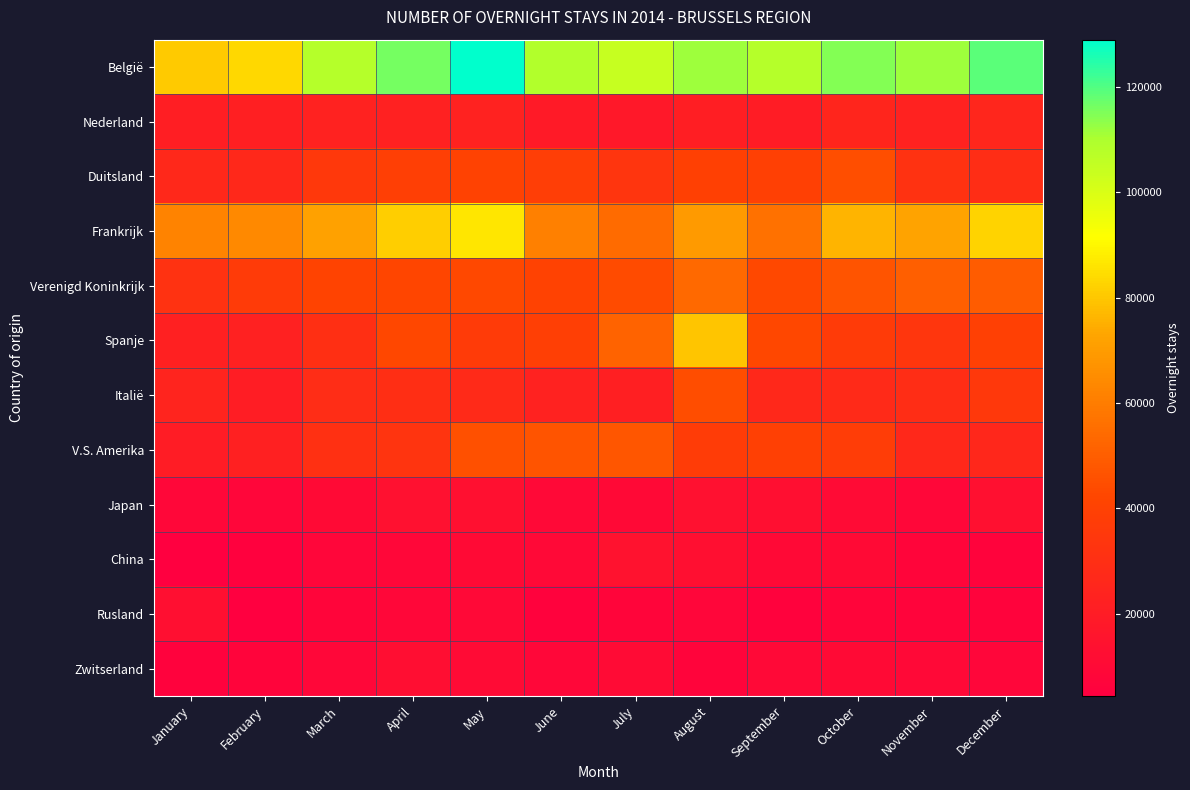

Reading left to right, list all the values displayed in this chart.

België: January=80497	February=83616	March=108440	April=115837	May=128936	June=108672	July=104208	August=111636	September=108094	October=114609	November=111629	December=118825
Nederland: January=21176	February=21476	March=23226	April=22719	May=23106	June=18543	July=17966	August=21019	September=20372	October=24953	November=23090	December=25527
Duitsland: January=26360	February=26639	March=35381	April=38636	May=40597	June=38022	July=33558	August=39911	September=39153	October=45180	November=32056	December=29382
Frankrijk: January=62048	February=63984	March=71662	April=81704	May=86313	June=60870	July=54068	August=69146	September=55993	October=76233	November=72472	December=82535
Verenigd Koninkrijk: January=31871	February=36602	March=41241	April=42182	May=42980	June=40852	July=44281	August=53629	September=43089	October=47089	November=50546	December=49446
Spanje: January=22327	February=22637	March=30583	April=42727	May=36905	June=38843	July=51936	August=79622	September=42530	October=36836	November=33673	December=39332
Italië: January=23890	February=20814	March=28814	April=29960	May=27662	June=23006	July=21745	August=44624	September=26498	October=27487	November=29471	December=35546
V.S. Amerika: January=20323	February=22381	March=31148	April=33090	May=45602	June=46905	July=47581	August=37300	September=39055	October=37760	November=26794	December=26042
Japan: January=8481	February=8147	March=10628	April=14054	May=13603	June=9471	July=9874	August=13695	September=12839	October=11005	November=8581	December=13658
China: January=4431	February=5514	March=7879	April=8453	May=10512	June=9480	July=14549	August=12907	September=10185	October=10455	November=7623	December=6699
Rusland: January=12903	February=4744	March=7584	April=8546	May=9615	June=6315	July=7432	August=8169	September=6051	October=7356	November=7269	December=6620
Zwitserland: January=6107	February=6905	March=8388	April=12379	May=10981	June=8792	July=11198	August=7263	September=9695	October=10272	November=9385	December=7965